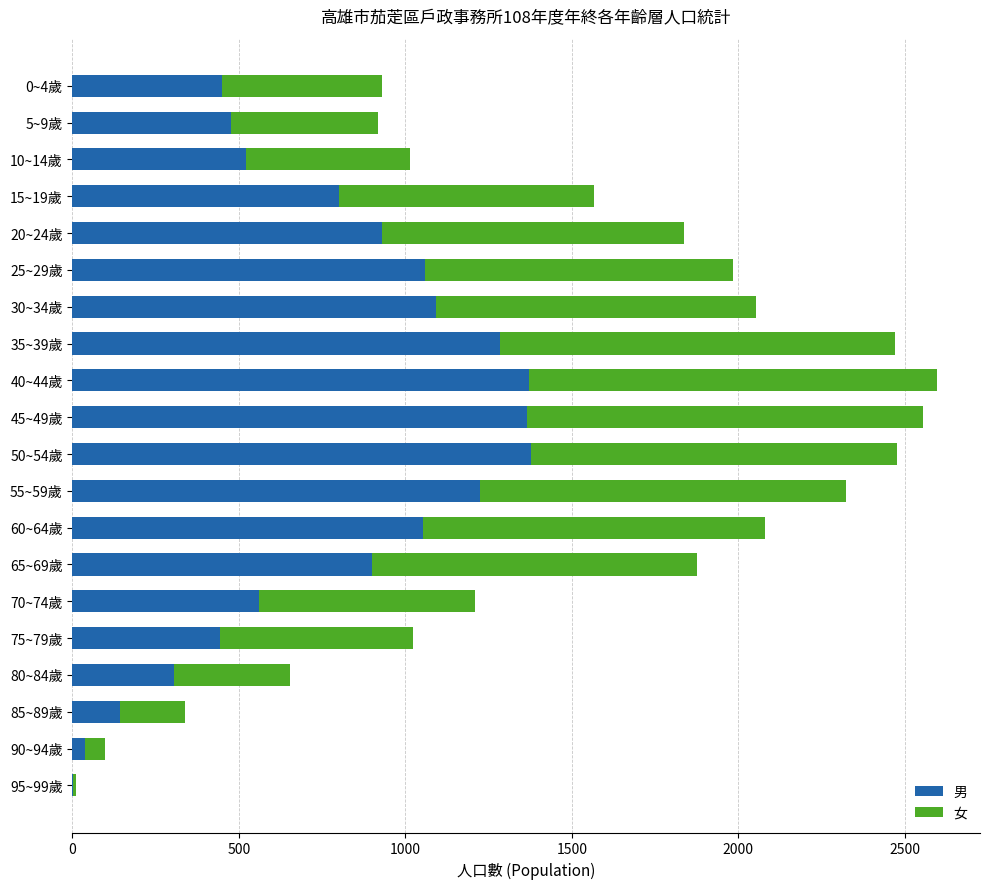

The value of 男 at 35~39歲 is 641. True or false?

False